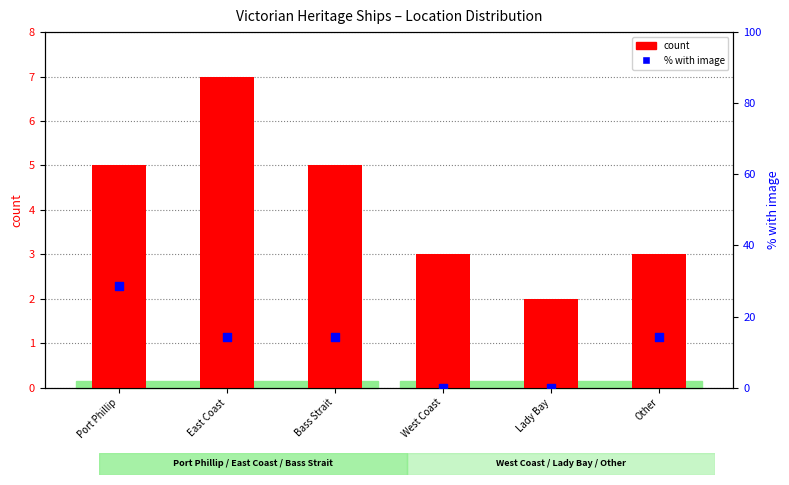

What are all the series names shown in the legend?

count, % with image